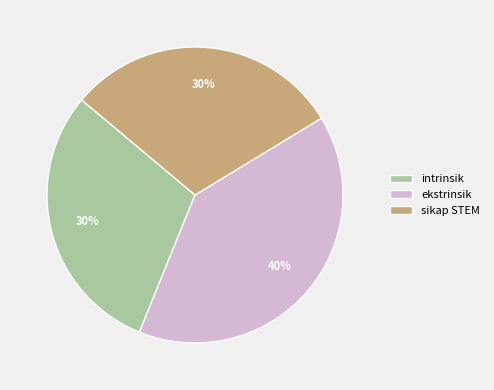

The sikap STEM slice represents 30% of the pie. True or false?

True